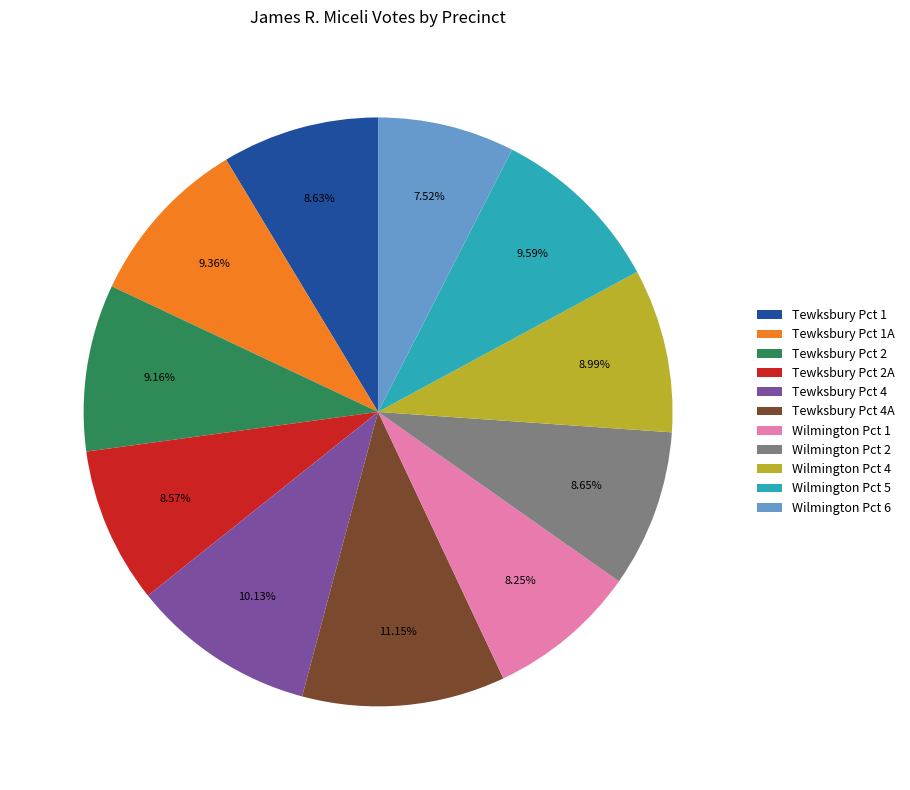

How much of the chart is everything except Tewksbury Pct 2?

90.8%